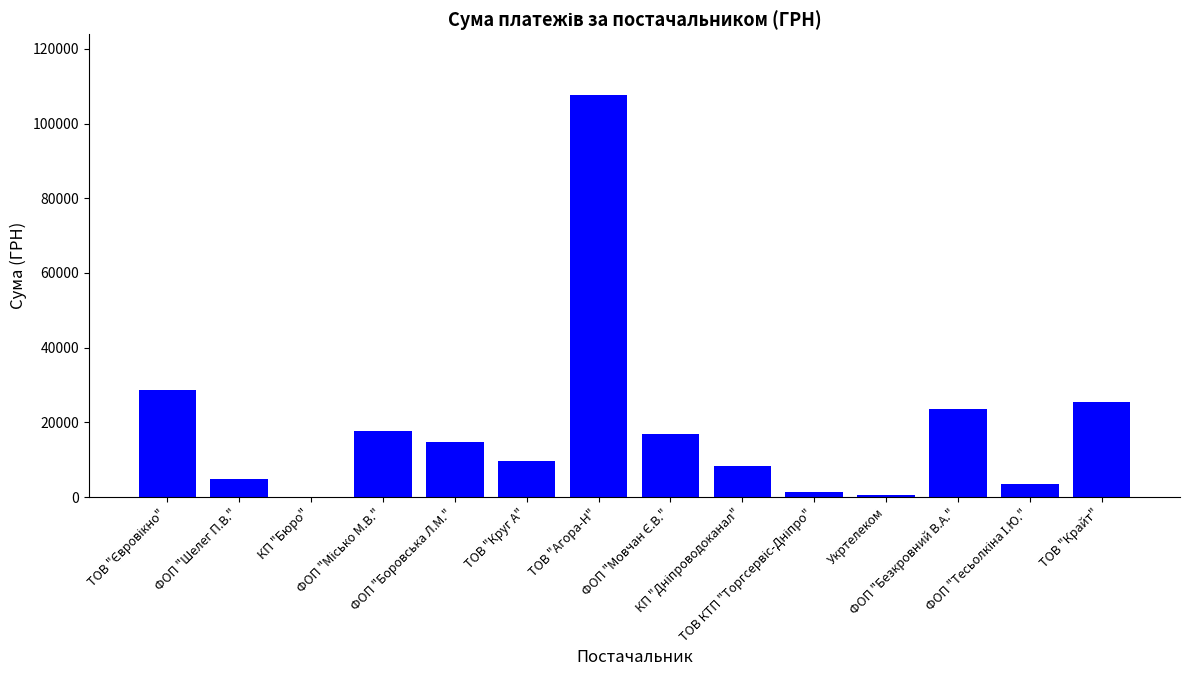

What is the greatest value displayed?

107737.8